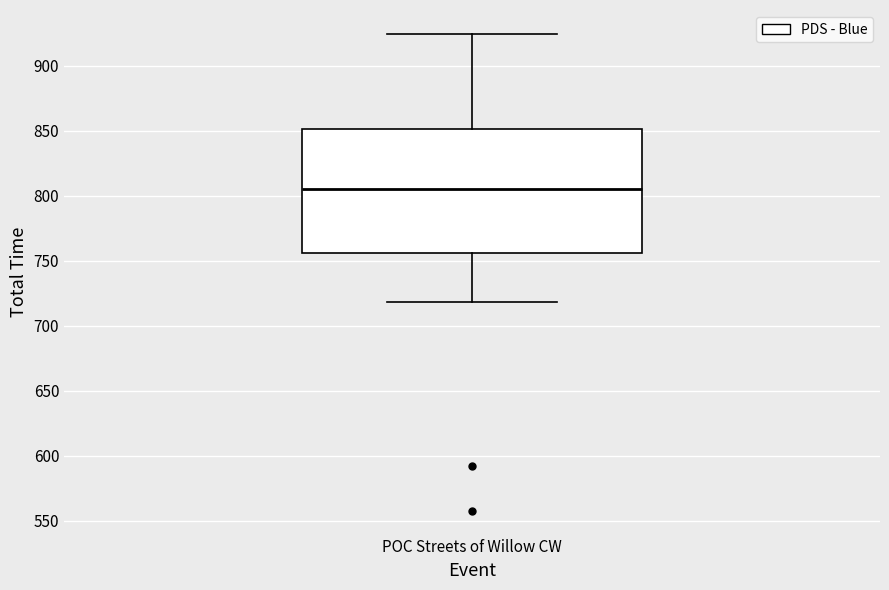

Where does the lower whisker of the box for POC Streets of Willow CW end on the y-axis? The values are not printed on the chart, so give them approximately, as read against the axis.

720